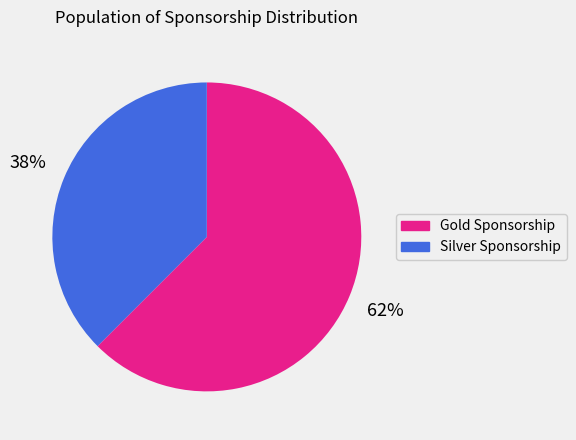

What percentage is the Gold Sponsorship slice, to the nearest percent?

62%